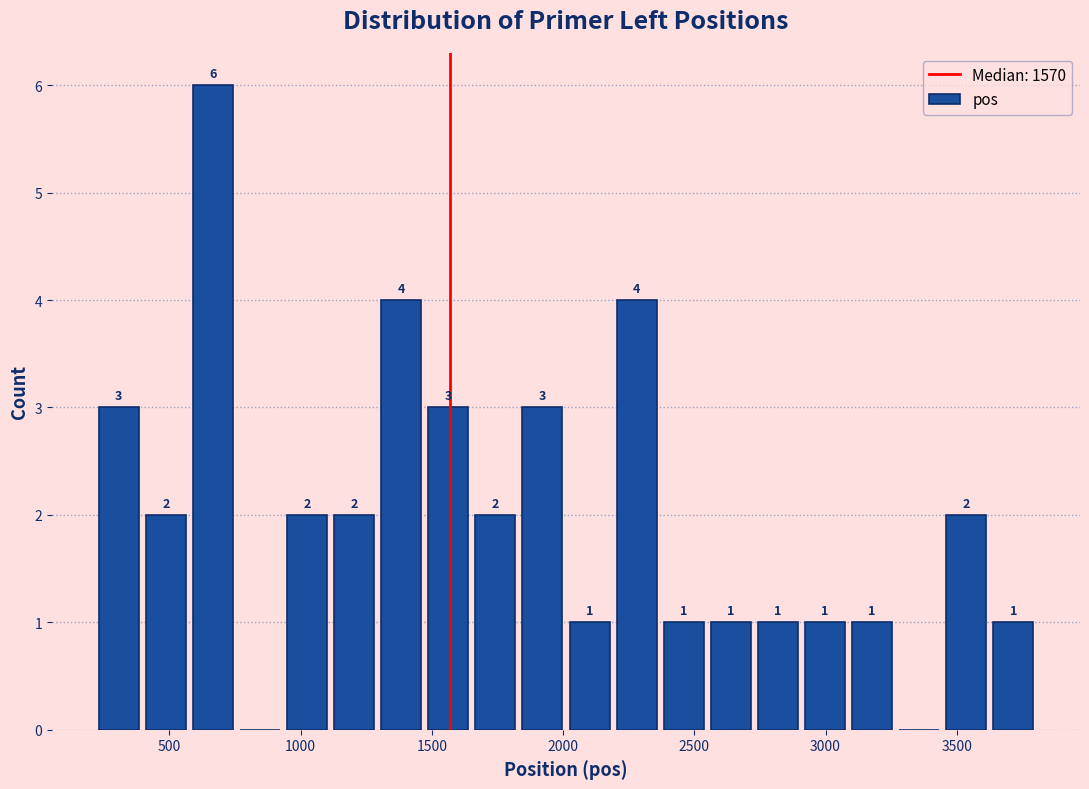

Around what value on the x-axis is the tallest bar? Give the approximate position of its centre, as read against the axis.

650